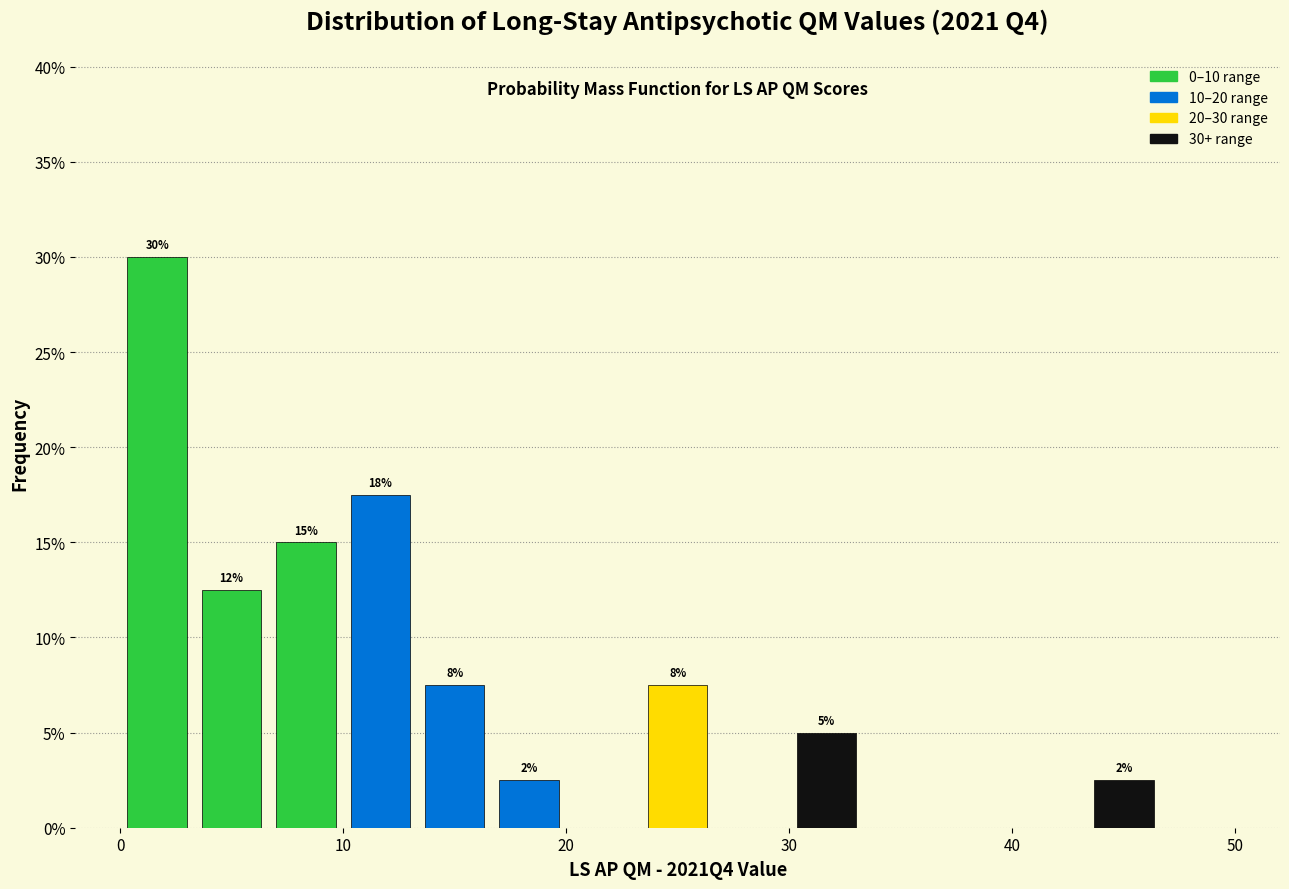

Read against the x-axis, roughly where is the centre of the tallest bar?

2